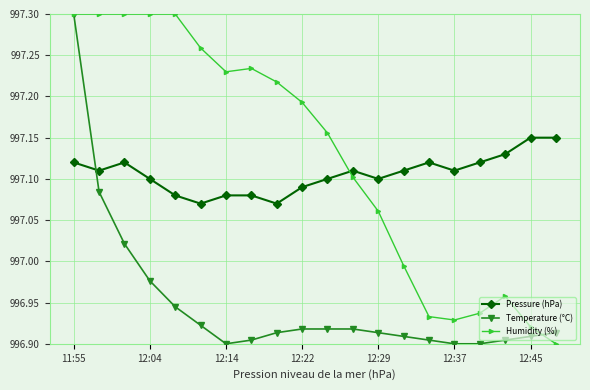

Count the number of categories in the chart.

20